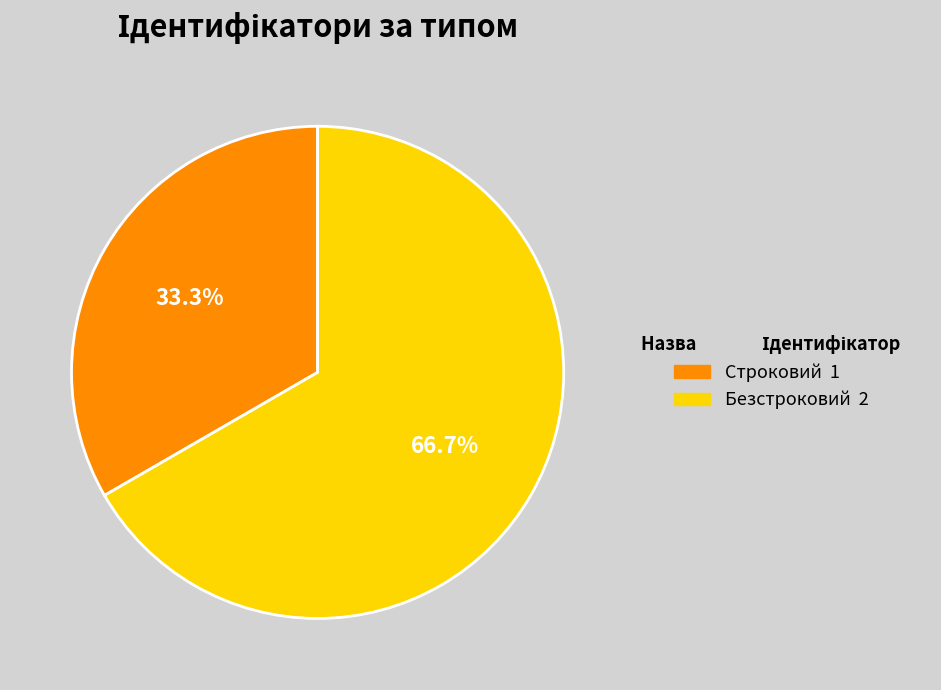

How many segments does this pie chart have?

2